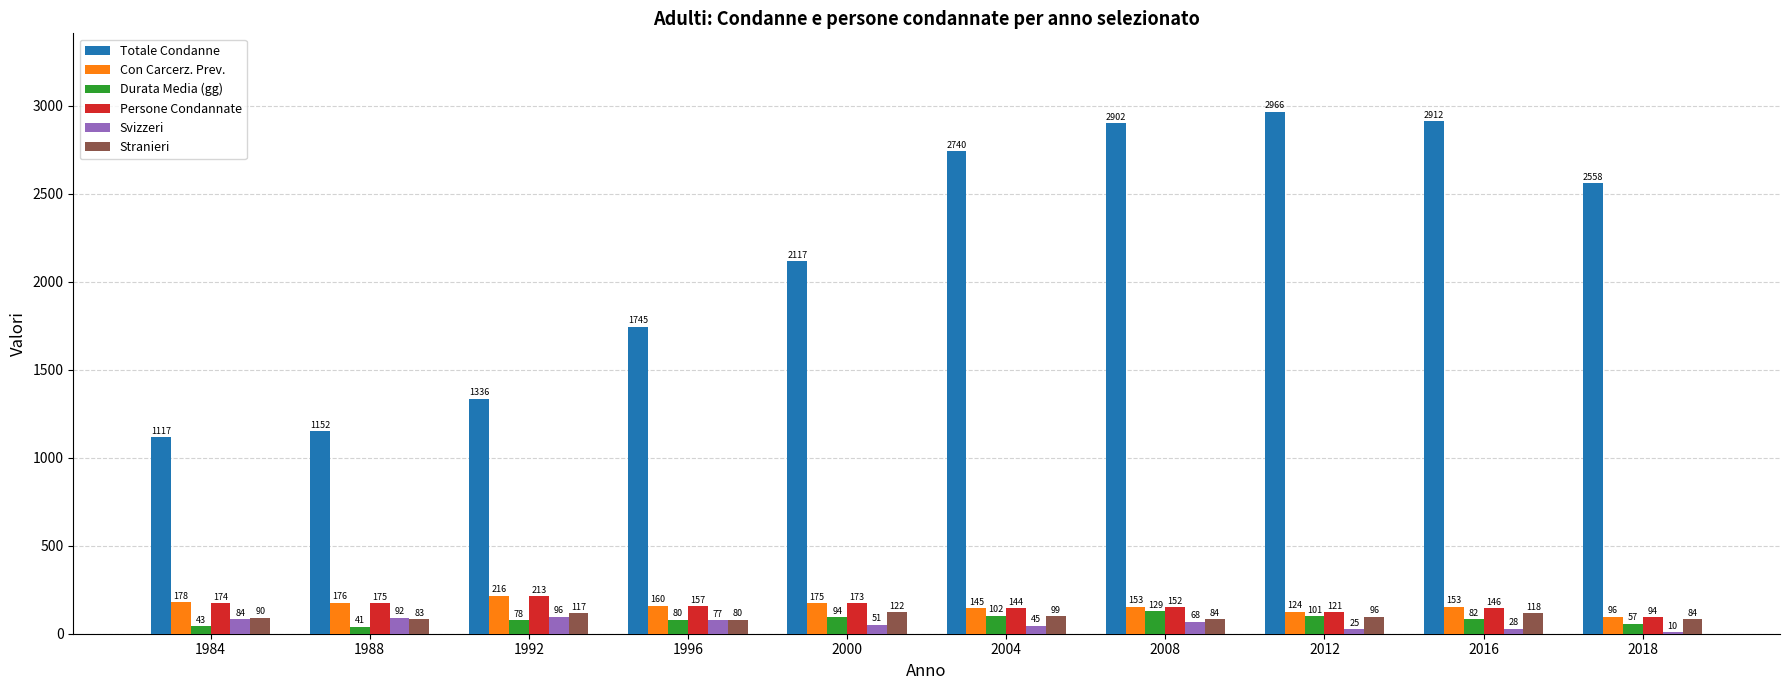

Read the Persone Condannate value at 1984, to the nearest 10.

170